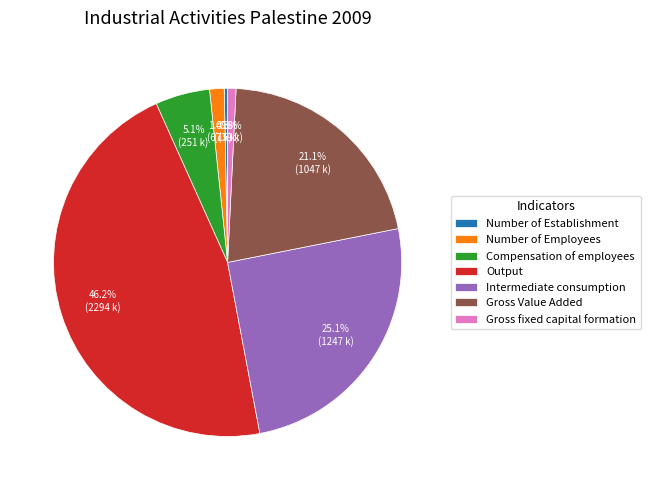

To the nearest percent, what is the average slice percentage?

14%